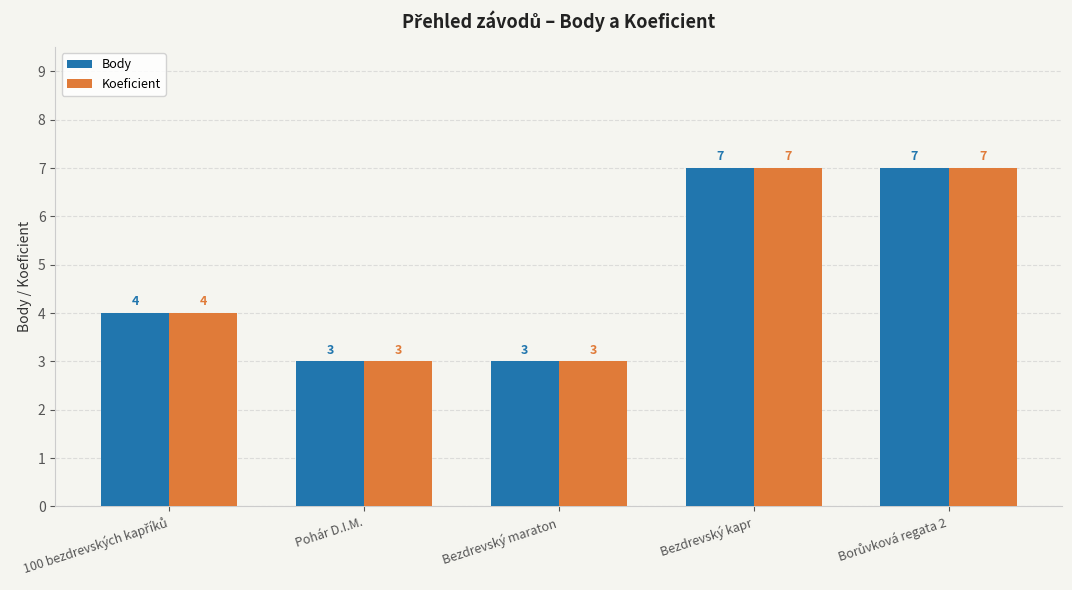

What is the difference between the maximum and minimum values in the Koeficient series?

4